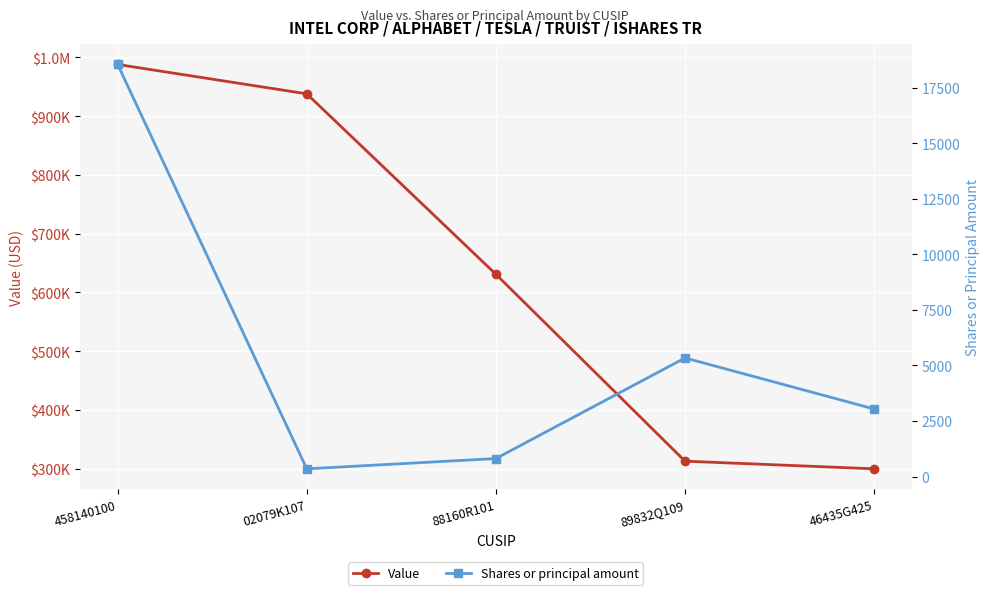

List the series in order of their overall mean, lowest first.

Shares or principal amount, Value